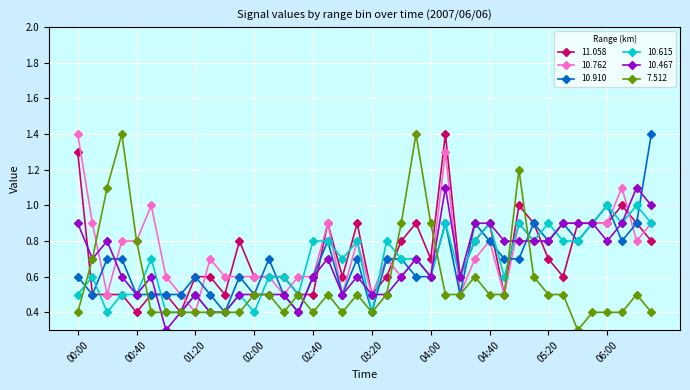

At how many categories does at least one series exceed 0?

40